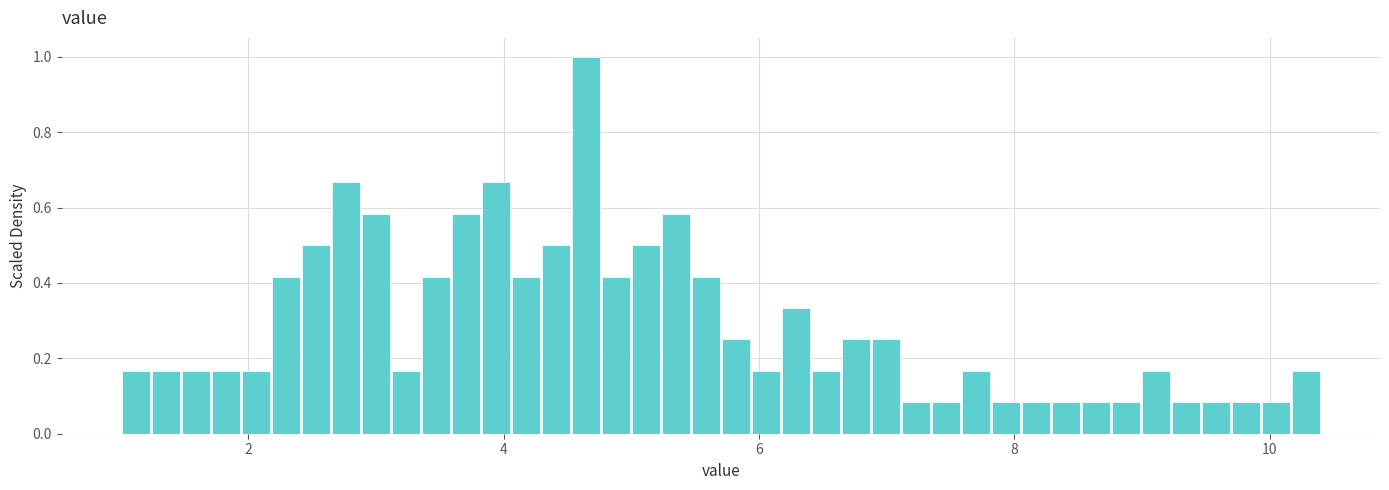

Read against the x-axis, roughly where is the centre of the tallest bar?

4.6